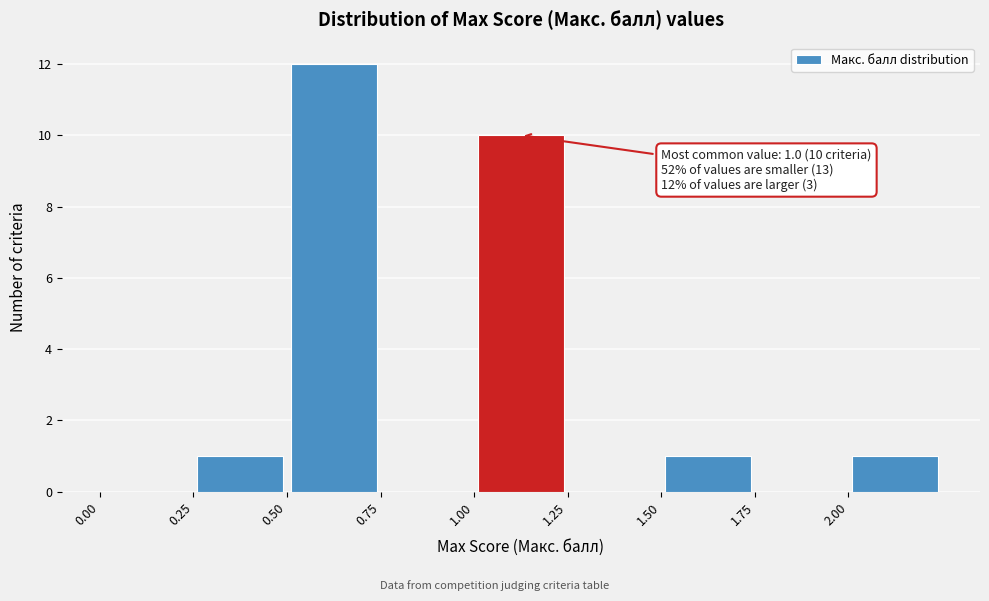

Which range on the x-axis has the tallest bar?

0.50 to 0.75